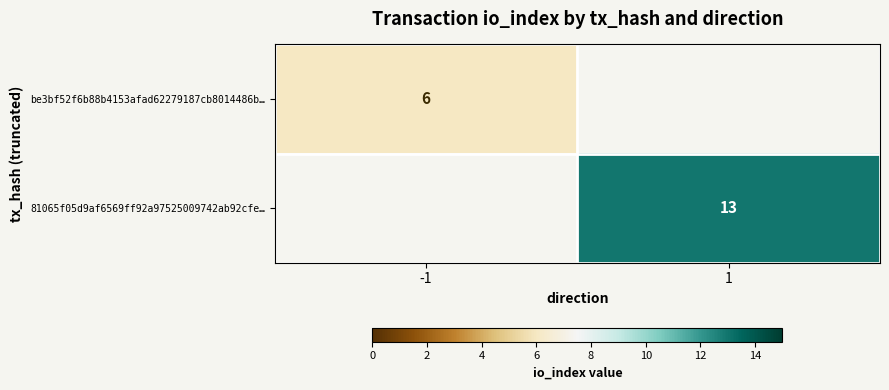

Is the value of 81065f05d9af6569ff92a97525009742ab92cfe… at 1 greater than the value of be3bf52f6b88b4153afad62279187cb8014486b… at -1?

Yes